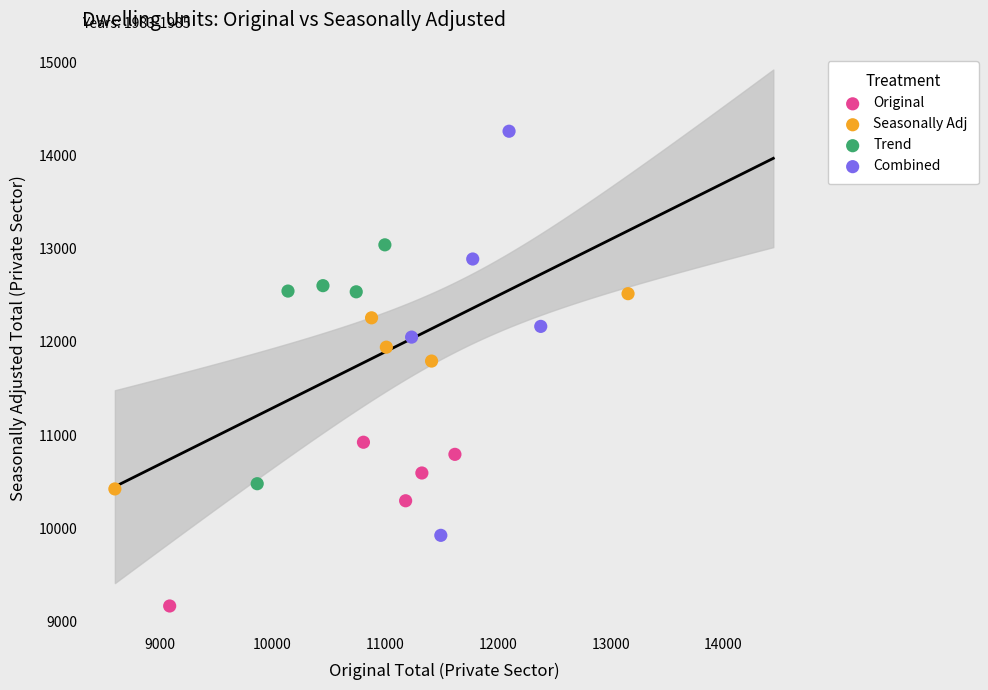

Which series reaches the maximum Y coordinate?

Combined